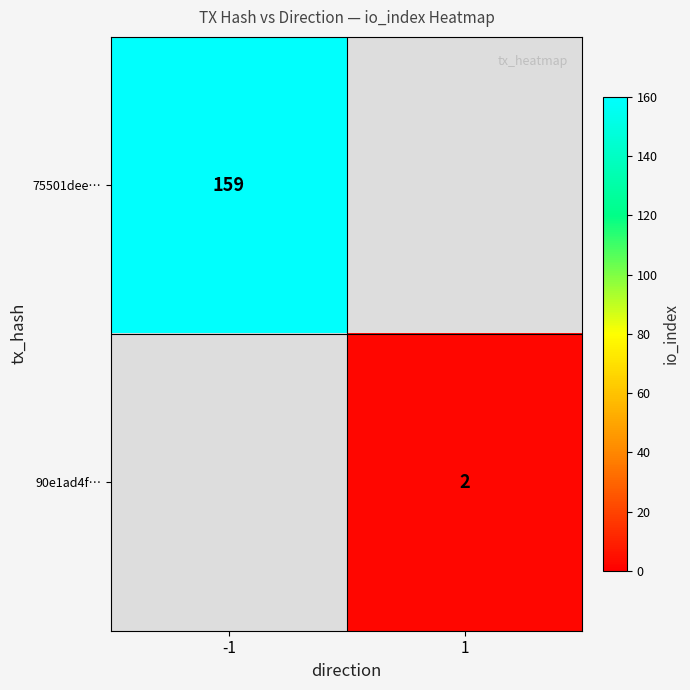

The value of 75501dee… at -1 is 99. True or false?

False